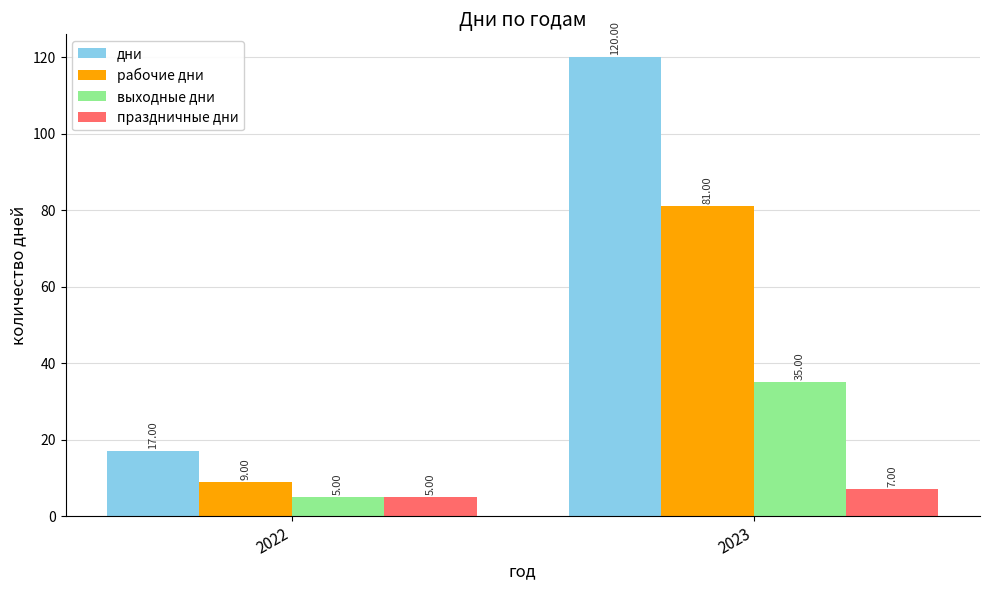

Count the праздничные дни values in the range 5 to 7.

2